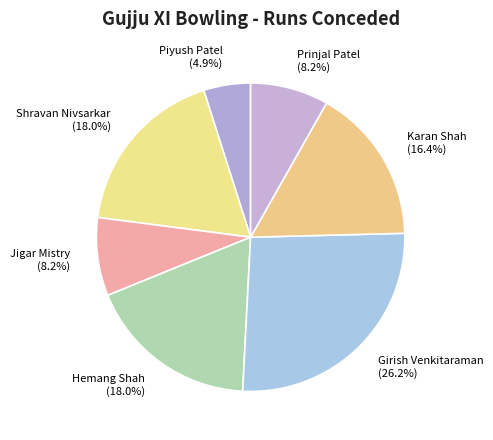

Between Karan Shah and Piyush Patel, which is larger?

Karan Shah